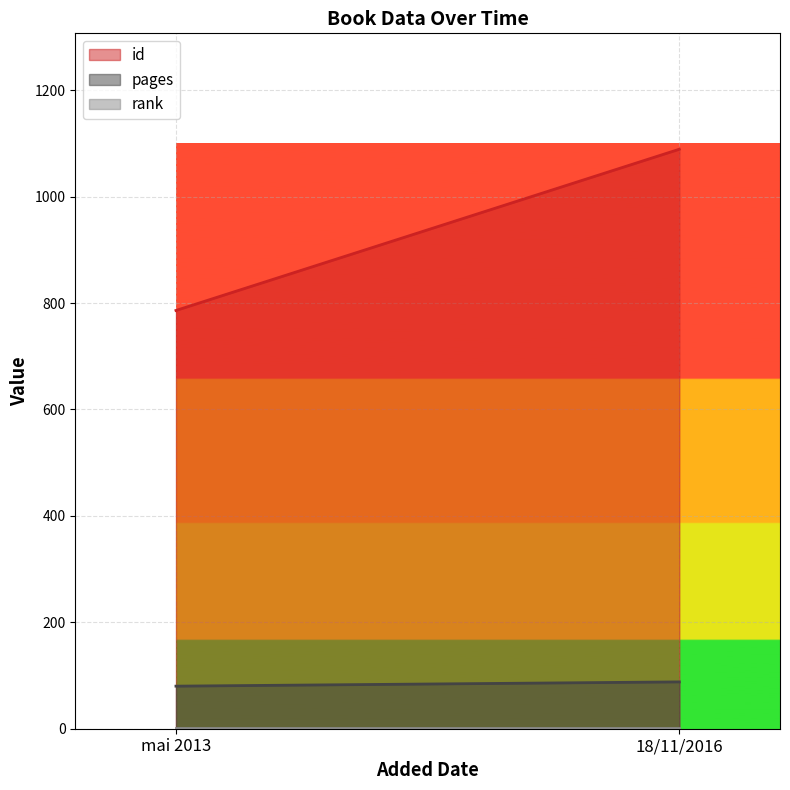

What is the label of the 1st point from the right?

18/11/2016